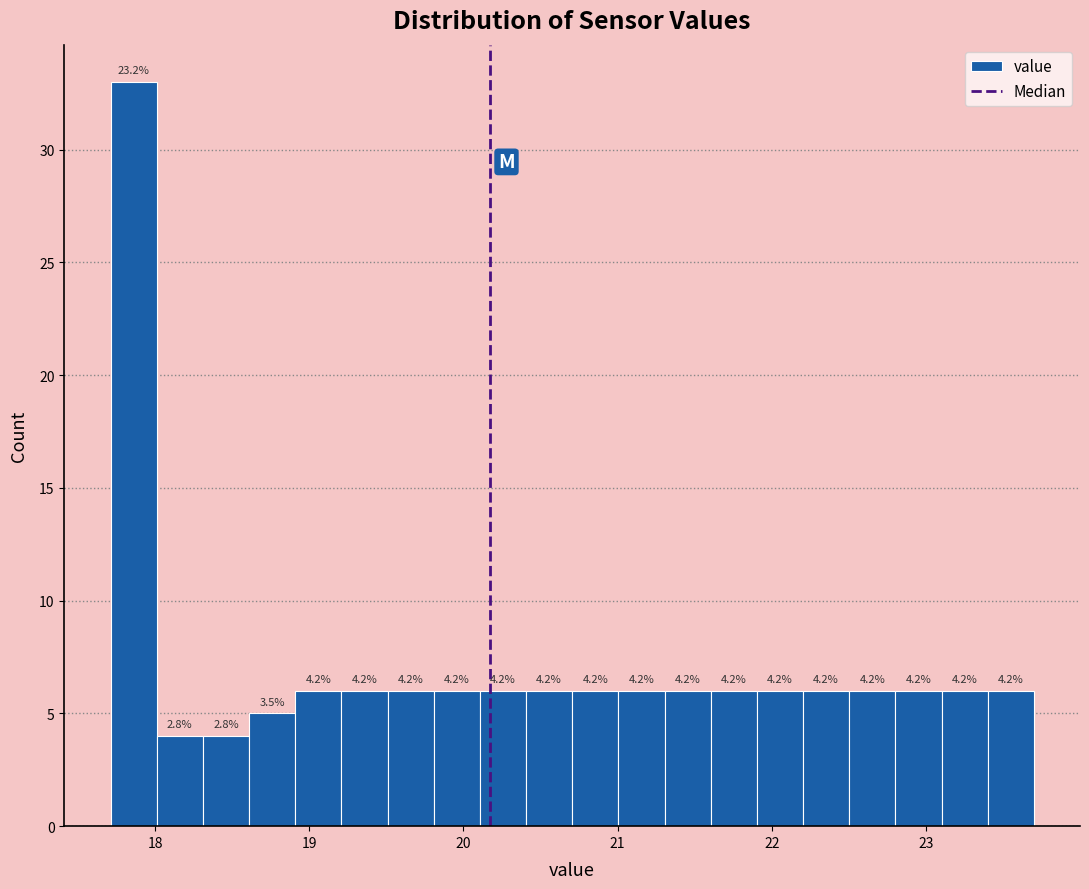

Around what value on the x-axis is the tallest bar? Give the approximate position of its centre, as read against the axis.

17.9